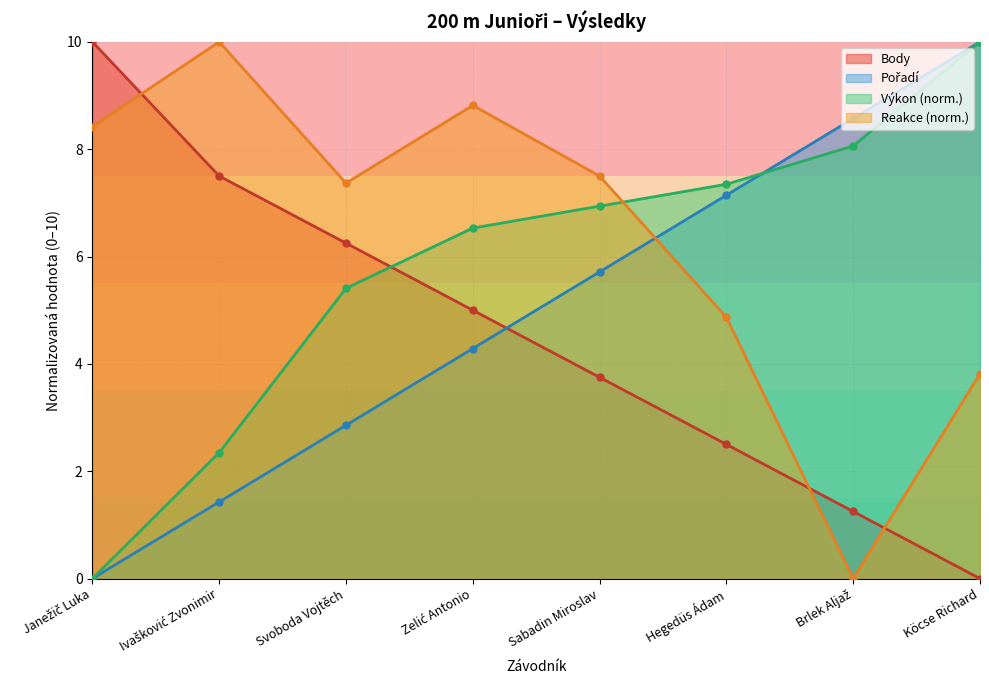

Rank the categories by Pořadí value from highest to lowest.

Köcse Richard, Brlek Aljaž, Hegedüs Ádam, Sabadin Miroslav, Zelić Antonio, Svoboda Vojtěch, Ivašković Zvonimir, Janežič Luka